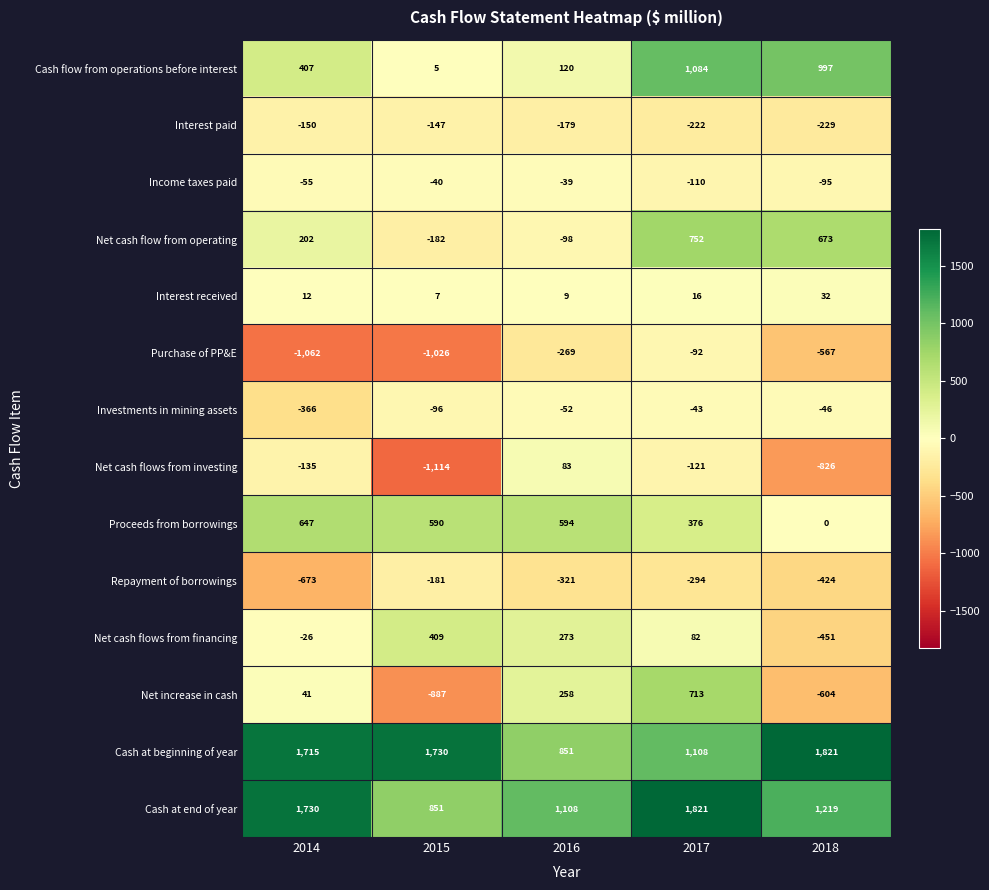

How many data points does each series have?

5